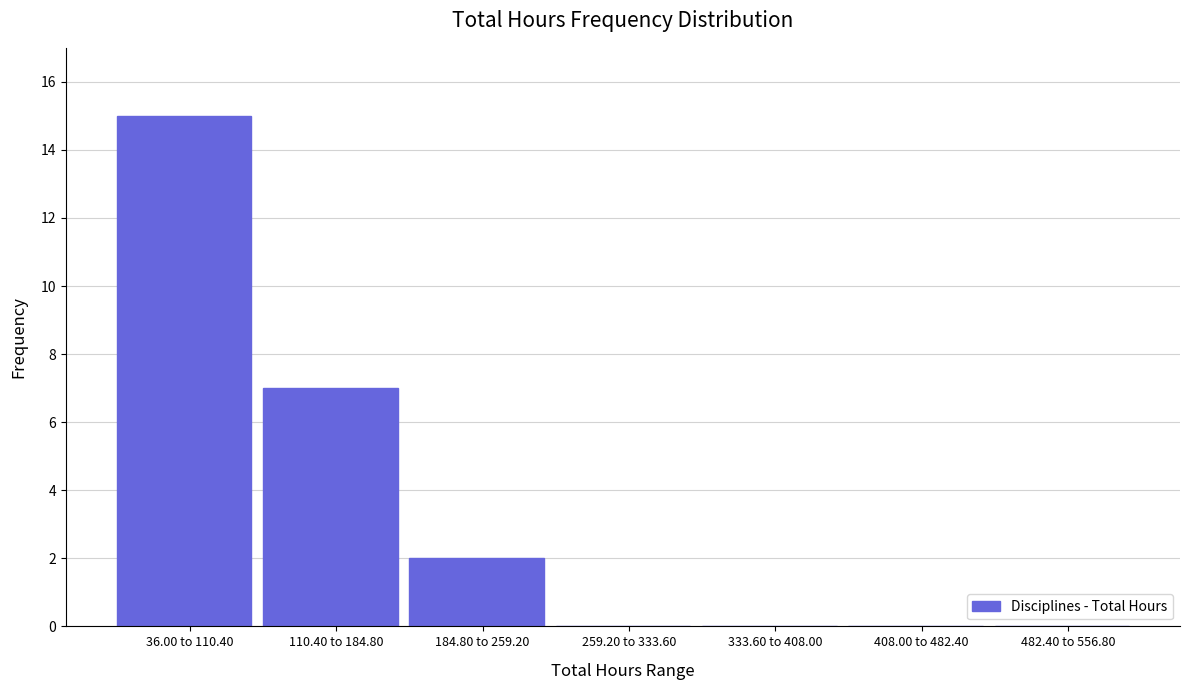

Reading left to right, transcribe all the data shown in this chart.

36.00 to 110.40=15	110.40 to 184.80=7	184.80 to 259.20=2	259.20 to 333.60=0	333.60 to 408.00=0	408.00 to 482.40=0	482.40 to 556.80=0